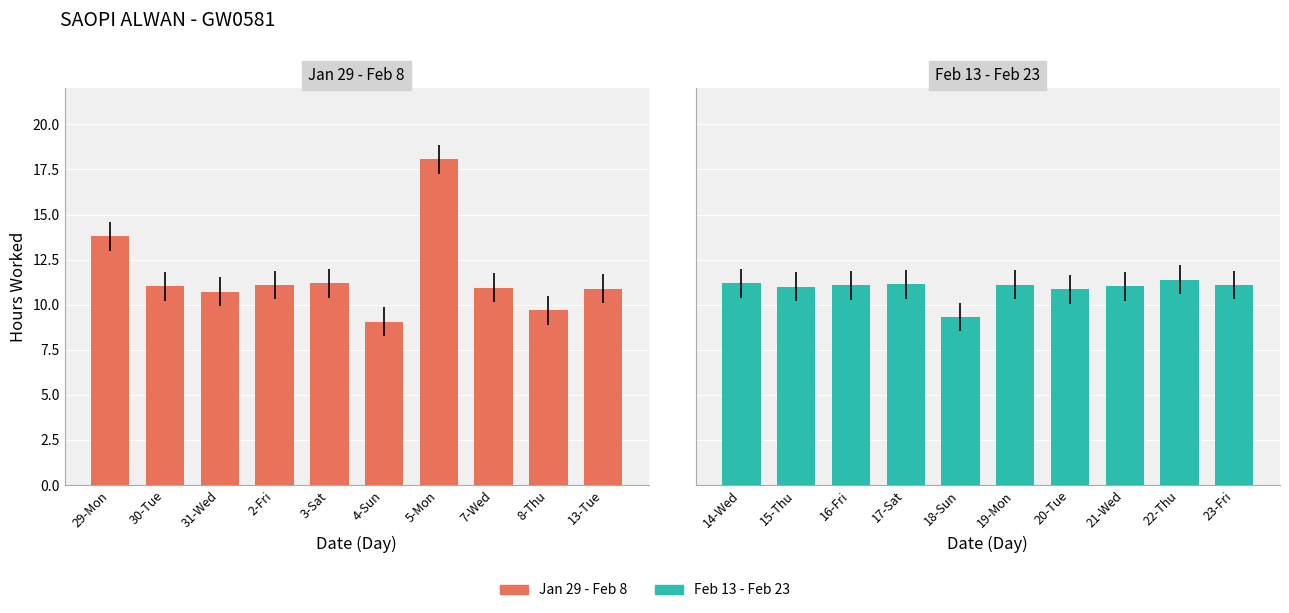

Reading left to right, what are all the values shown in this chart?

Jan 29 - Feb 8: 13.8	11.0	10.7	11.1	11.2	9.1	18.1	10.9	9.7	10.9
Feb 13 - Feb 23: 11.2	11.0	11.1	11.1	9.3	11.1	10.9	11.0	11.4	11.1